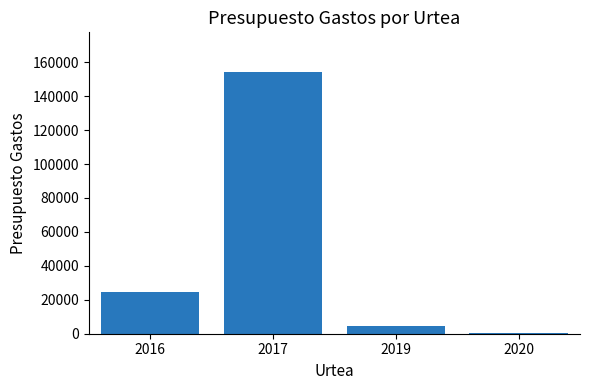

Are the bars horizontal?

No